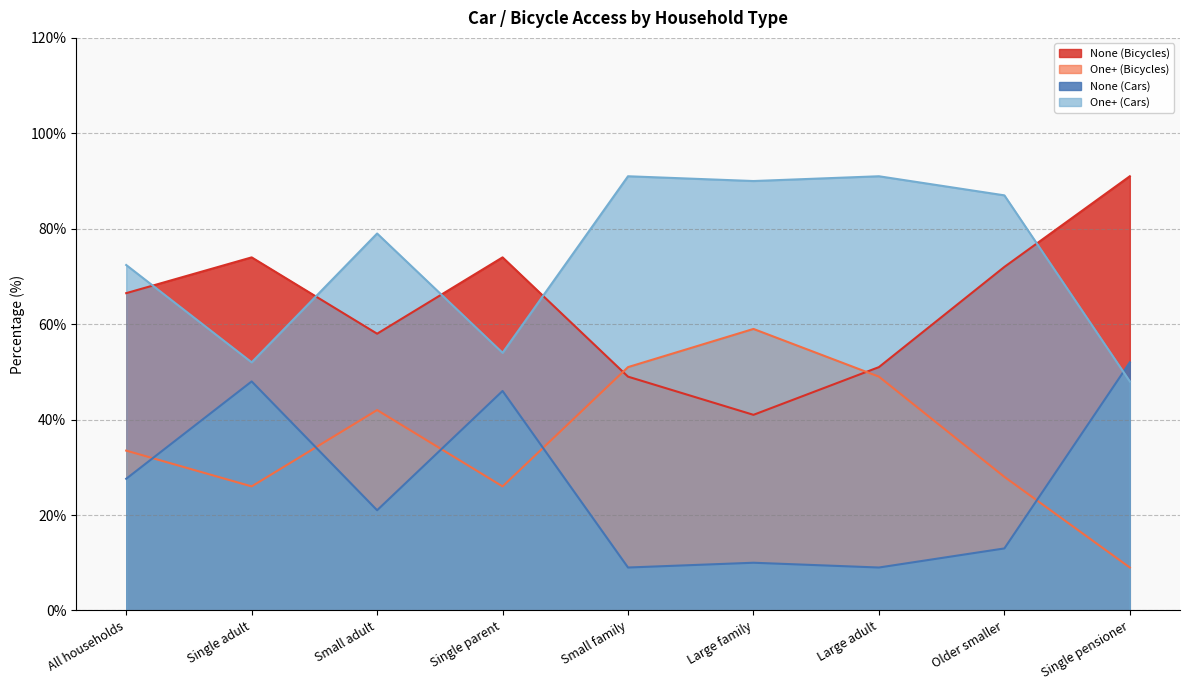

List the series in order of their peak value, lowest first.

None (Cars), One+ (Bicycles), None (Bicycles), One+ (Cars)